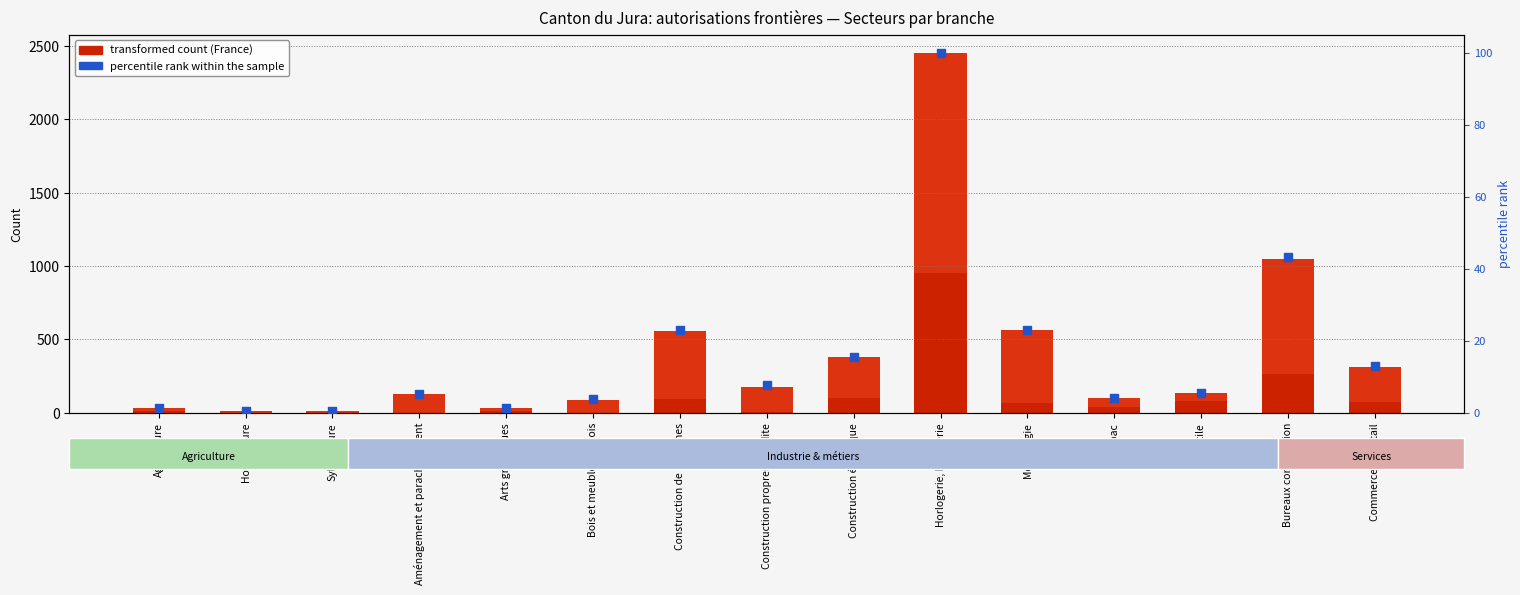

At which category is the sum across all series the highest?

Horlogerie, bijouterie